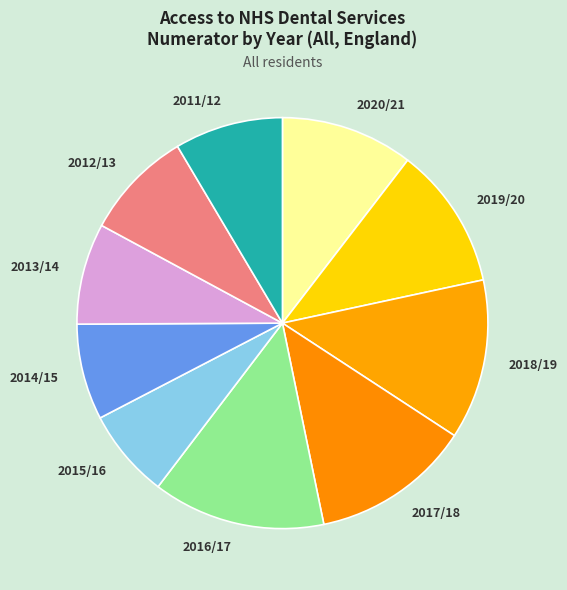

Which slice is the largest?

2016/17